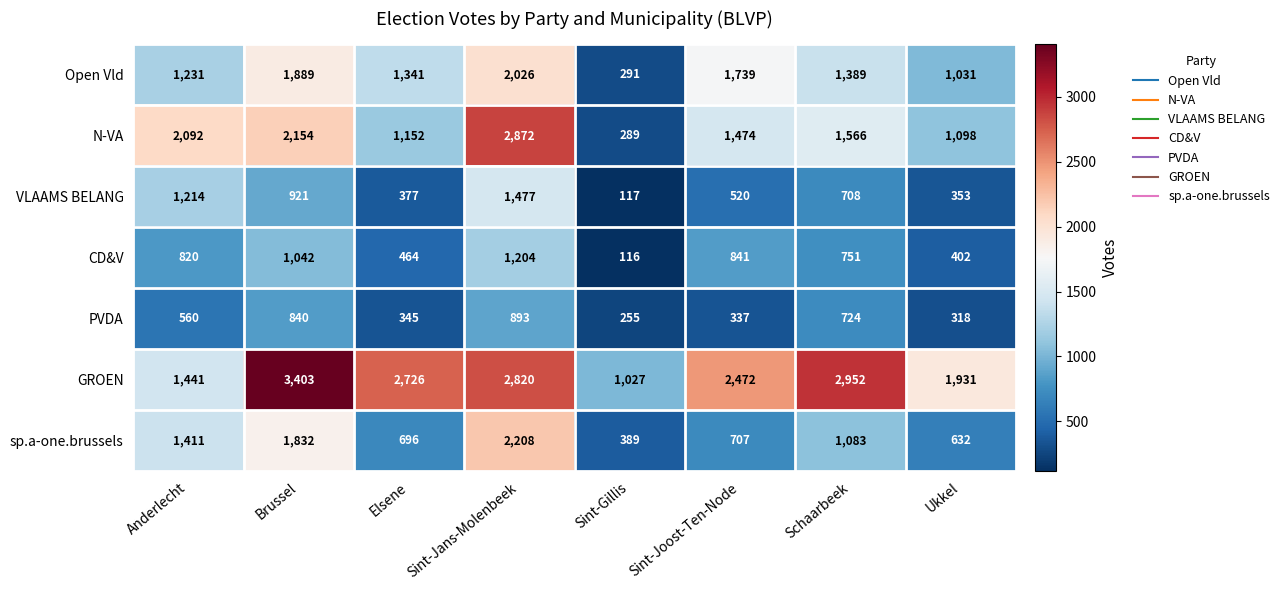

Count the number of data series in this chart.

7